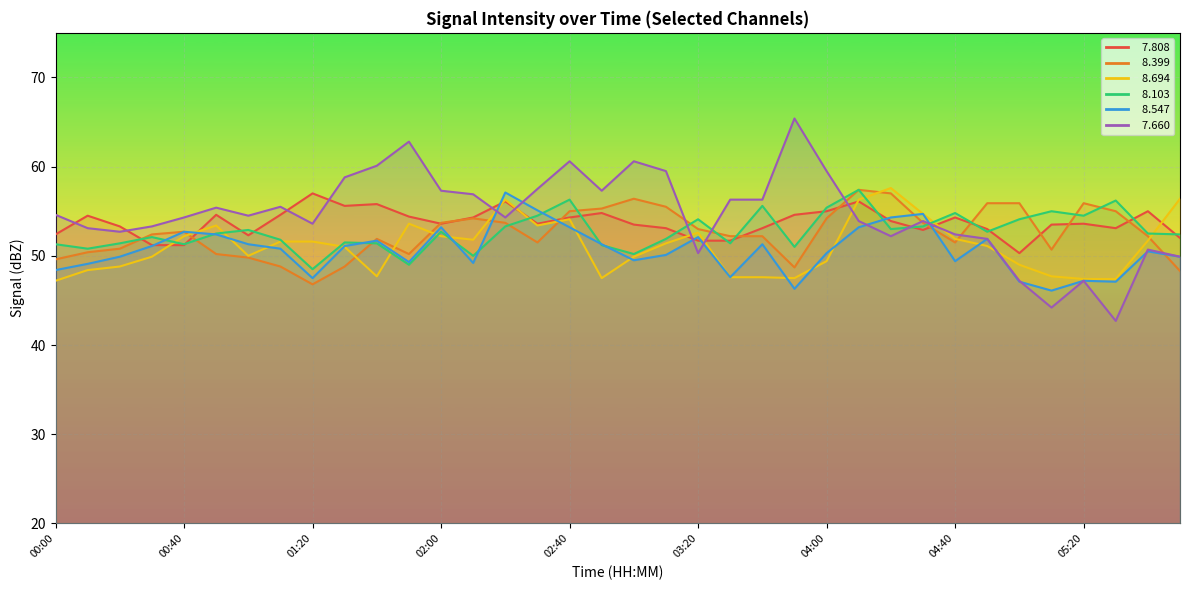

What are all the series names shown in the legend?

  7.808,   8.399,   8.694,   8.103,   8.547,   7.660